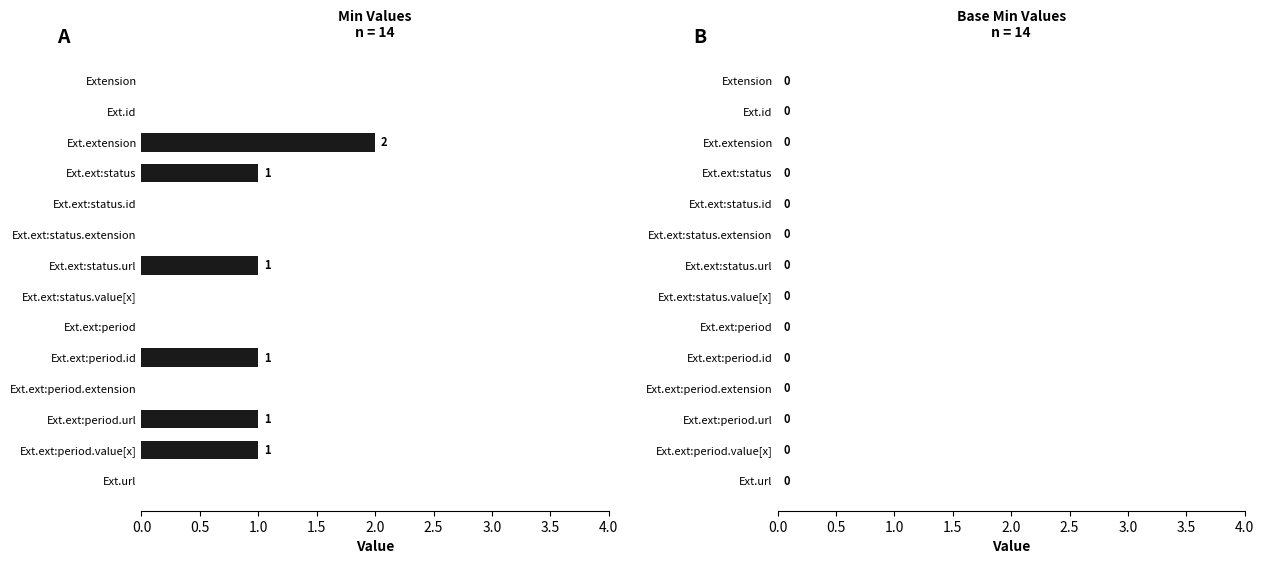

The chart shows a value of 1 at Ext.ext:period.url. True or false?

True